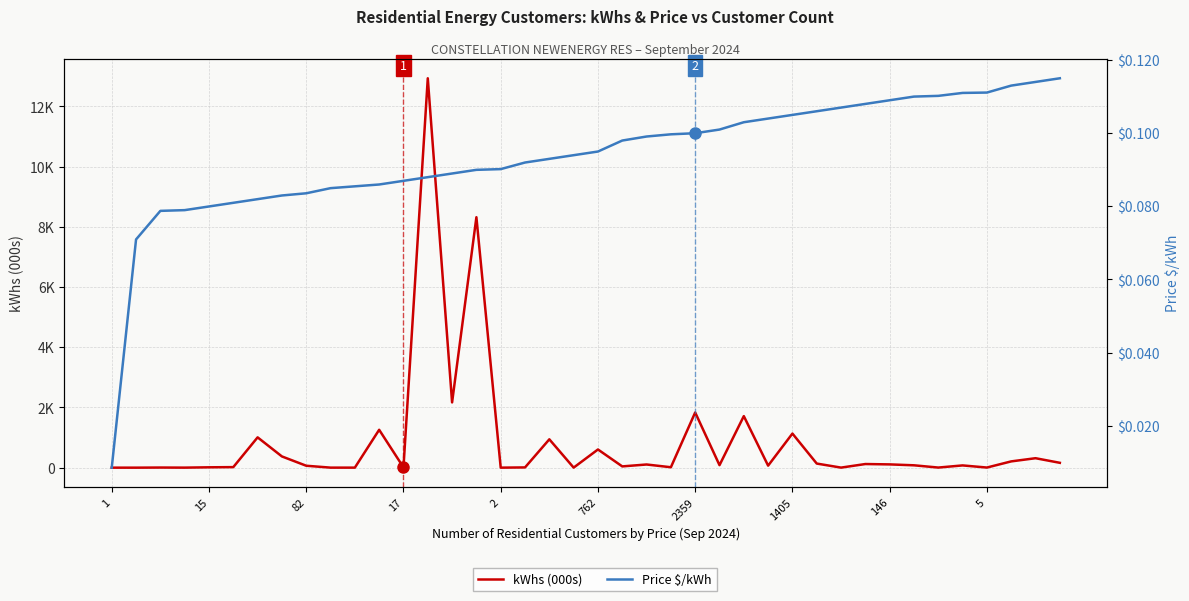

What is the difference between the highest and lowest values at 762?

604.0